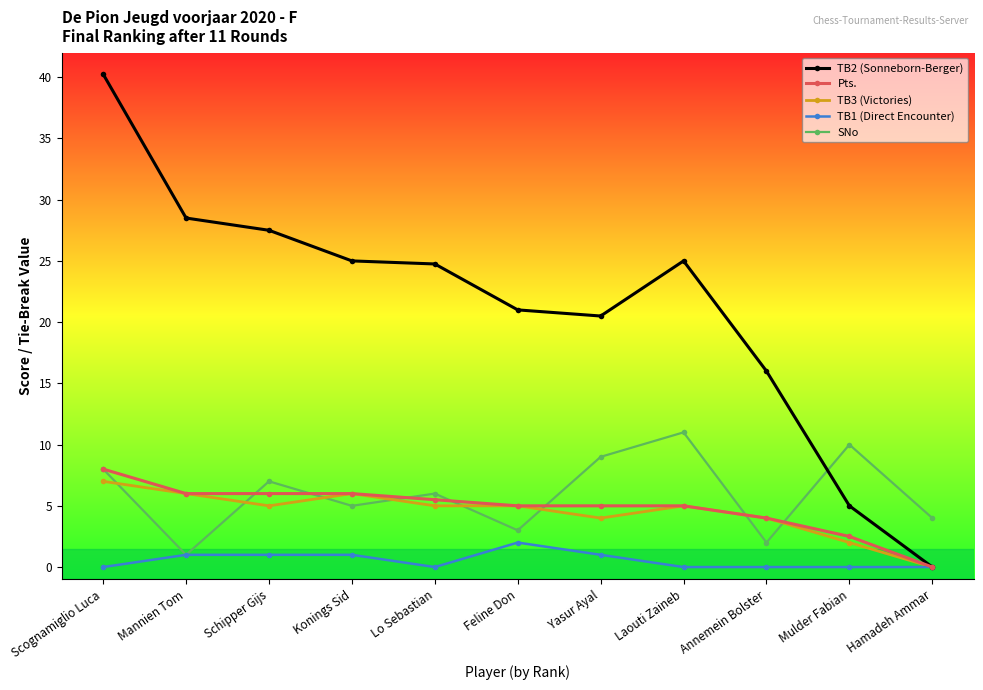

What is the label of the 2nd point from the left?

Mannien Tom